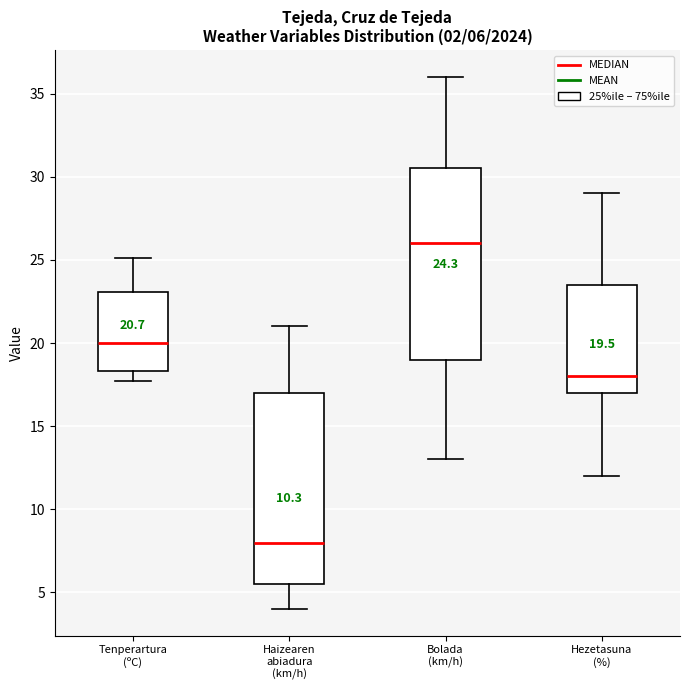

Which box's median line is the lowest?

Haizearen abiadura (km/h)